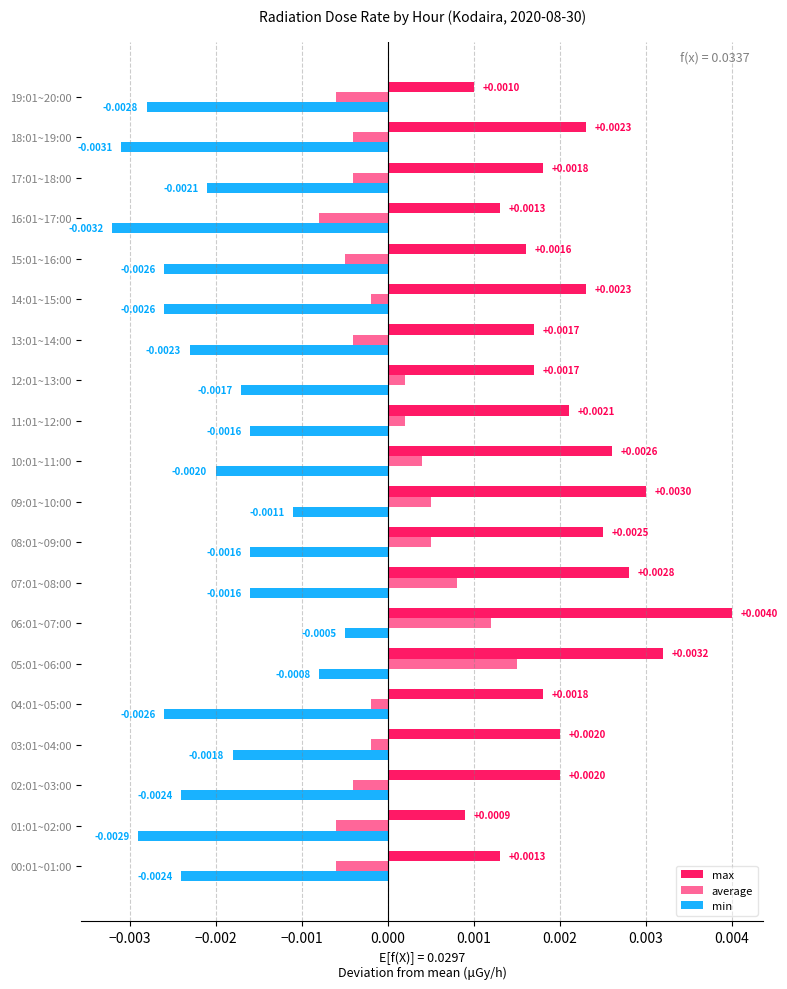

Count the number of data series in this chart.

3